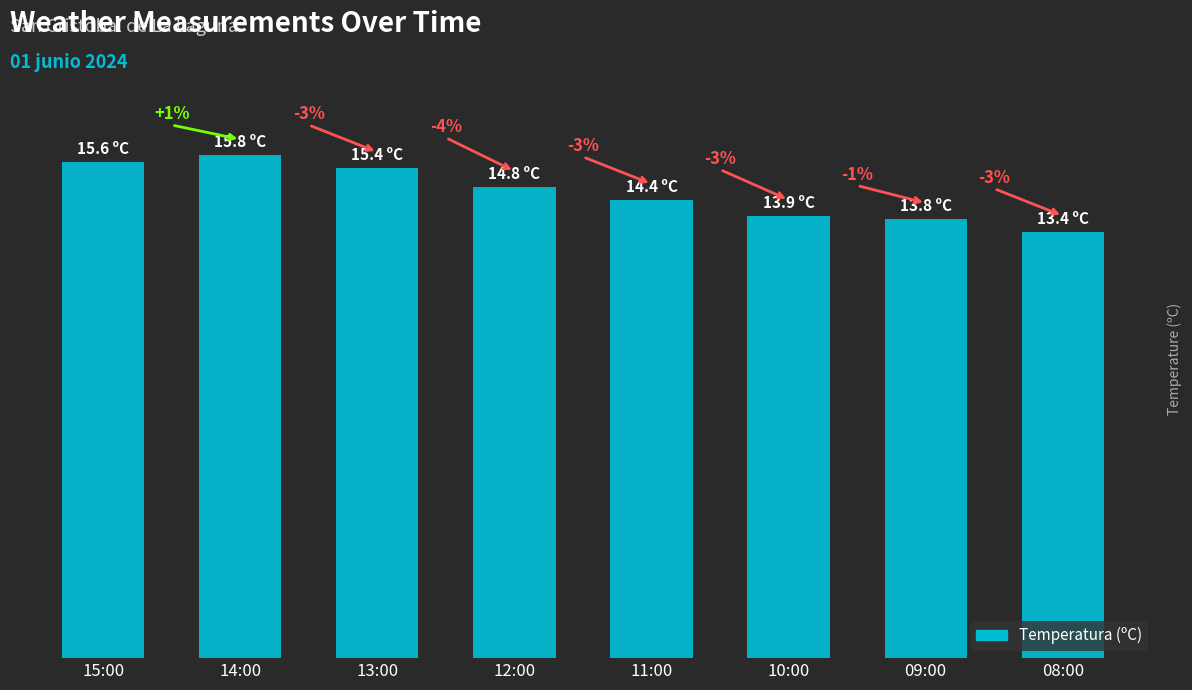

What is the value of the 7th bar from the left?

13.8